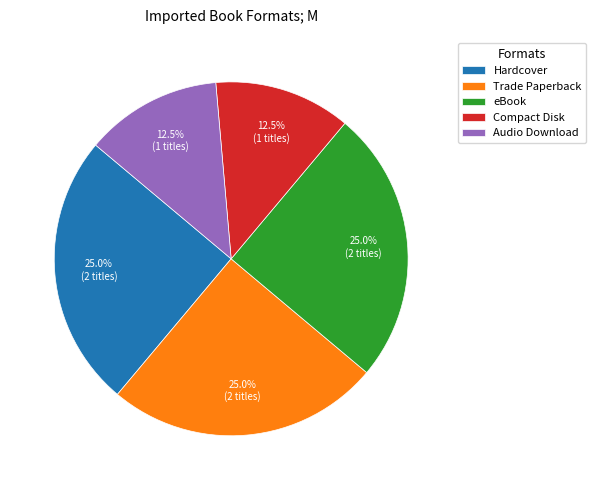

To the nearest percent, what is the average slice percentage?

20%